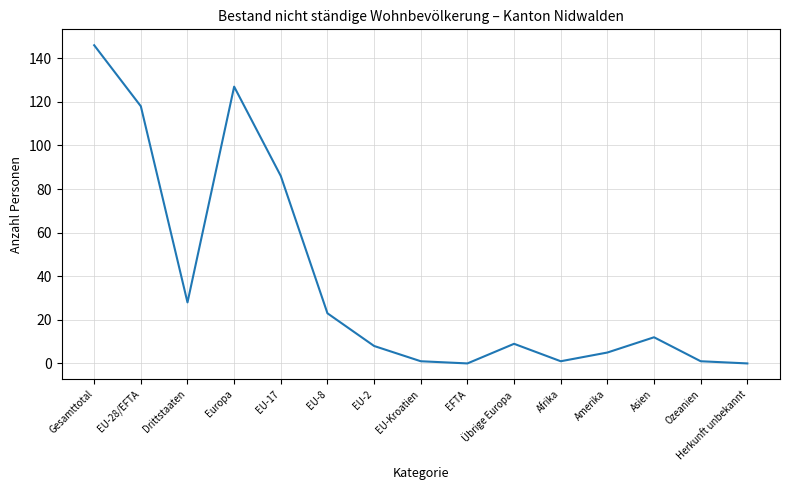

Count the number of data series in this chart.

1